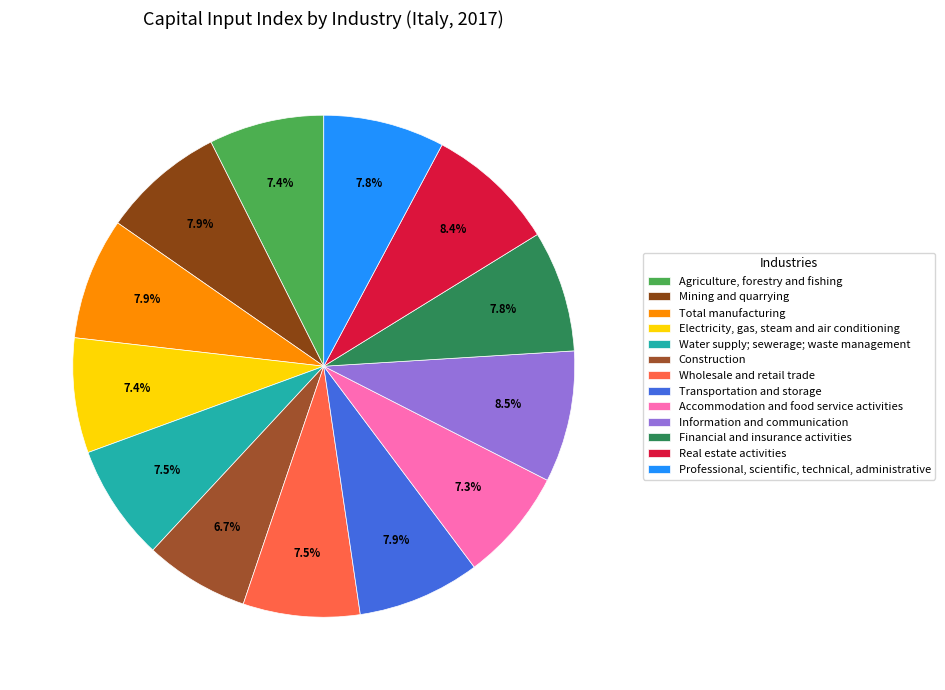

To the nearest percent, what is the difference between the largest and smallest slice percentages?

2%